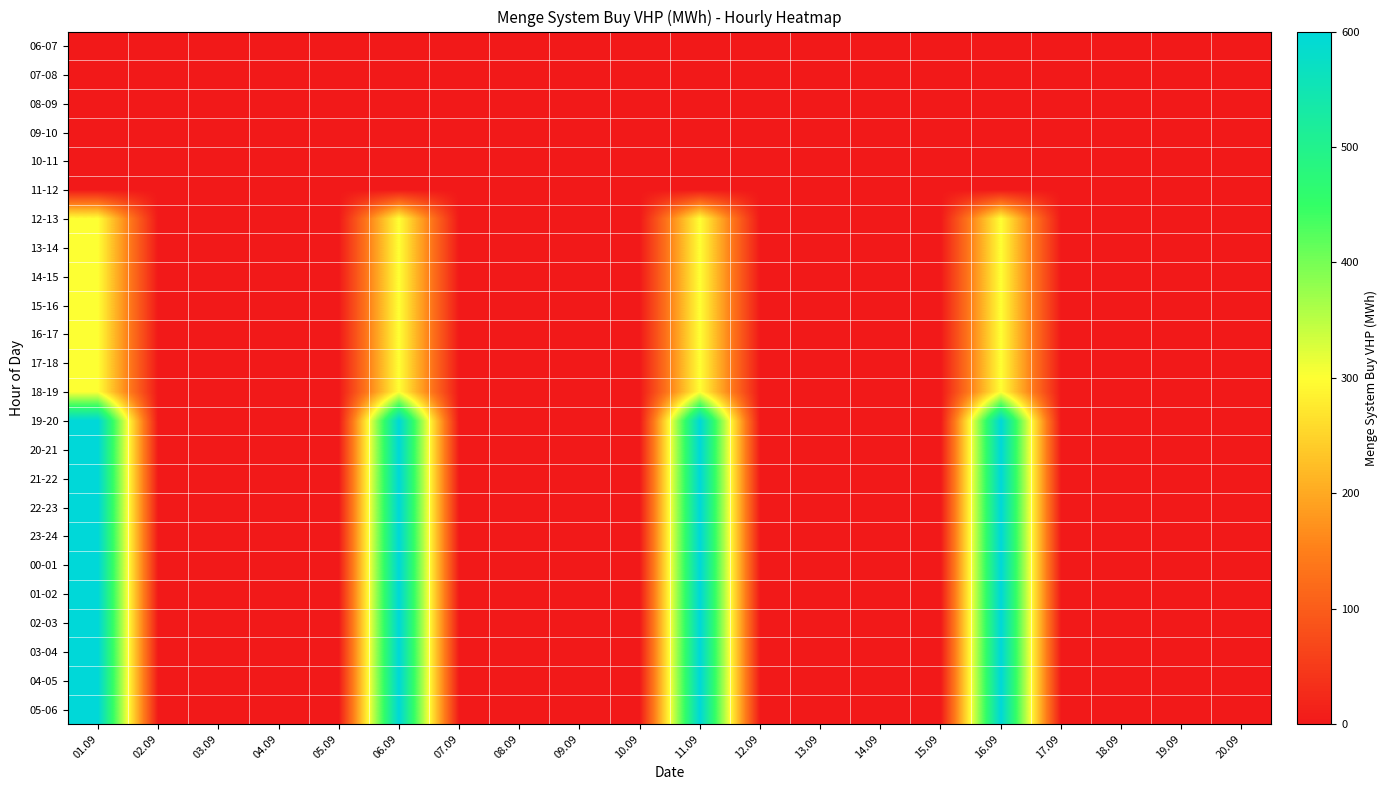

Rank the series at 07.09 from highest to lowest value.

06-07, 07-08, 08-09, 09-10, 10-11, 11-12, 12-13, 13-14, 14-15, 15-16, 16-17, 17-18, 18-19, 19-20, 20-21, 21-22, 22-23, 23-24, 00-01, 01-02, 02-03, 03-04, 04-05, 05-06